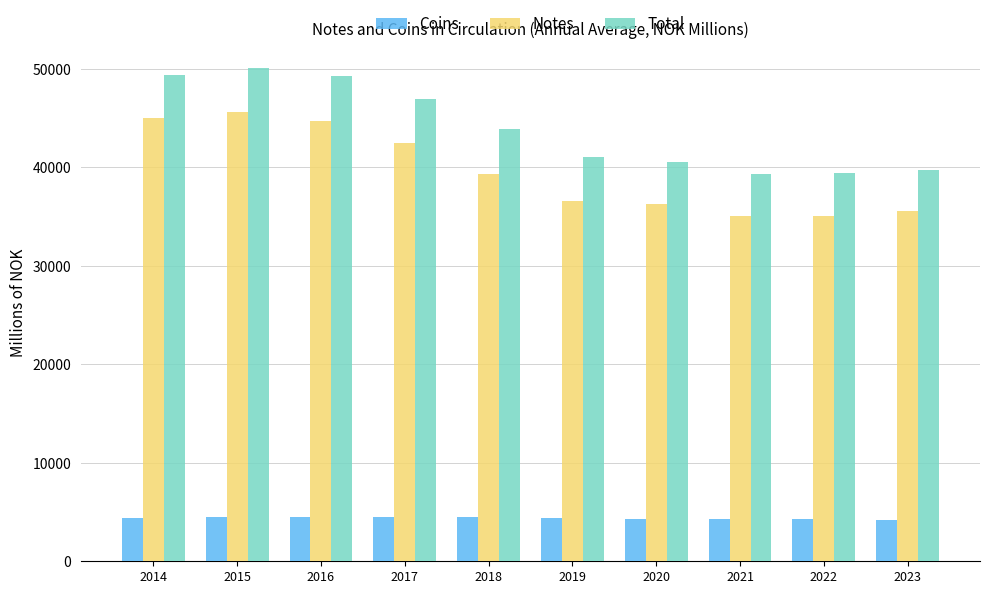

What is the total value across all series at 2014?

98704.6